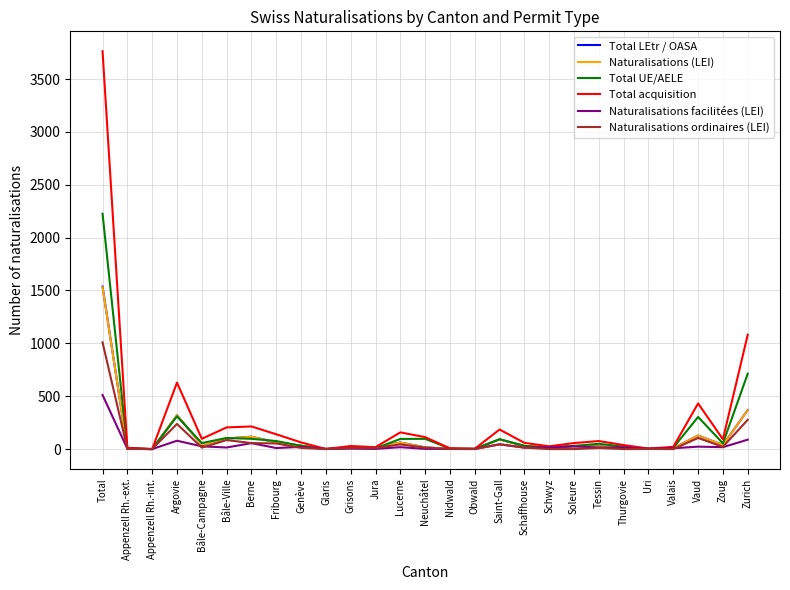

What is the greatest value displayed?

3763